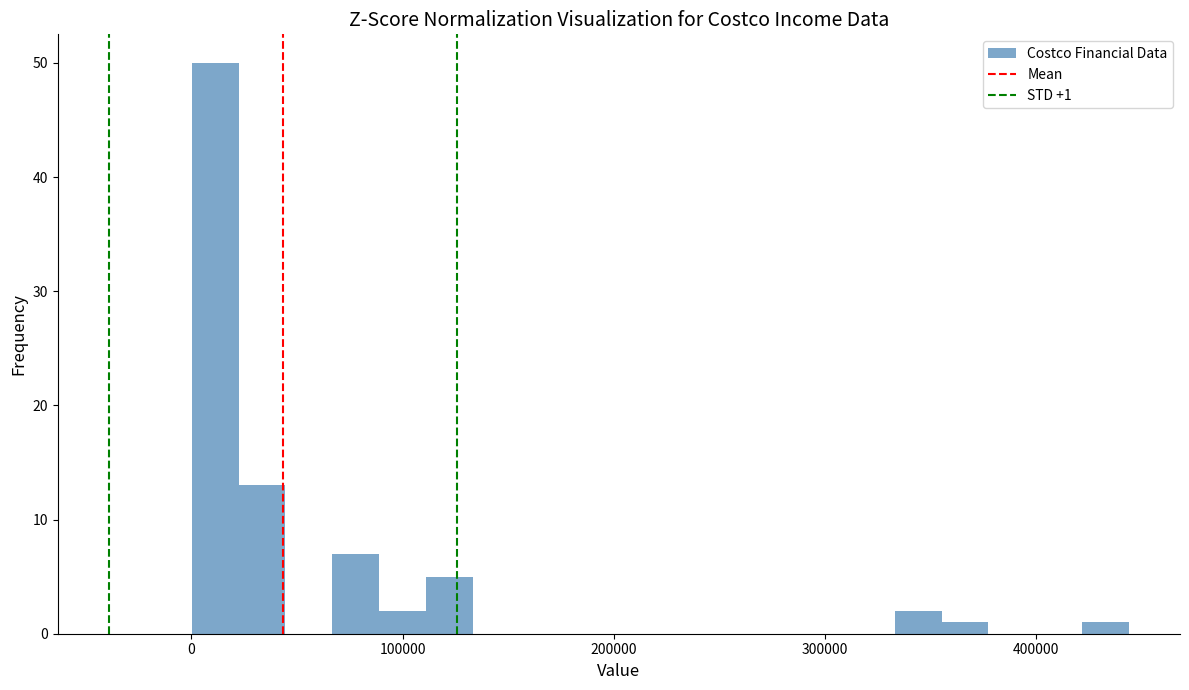

Read against the x-axis, roughly where is the centre of the tallest bar?

10000